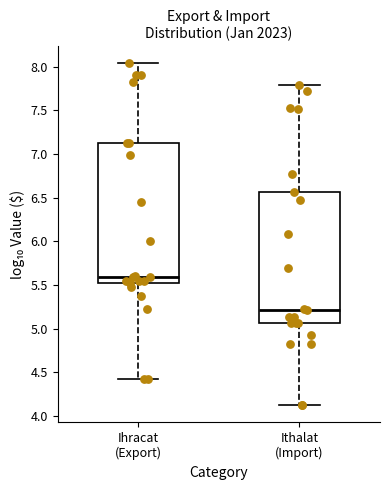

Which box's median line is the lowest?

Ithalat (Import)